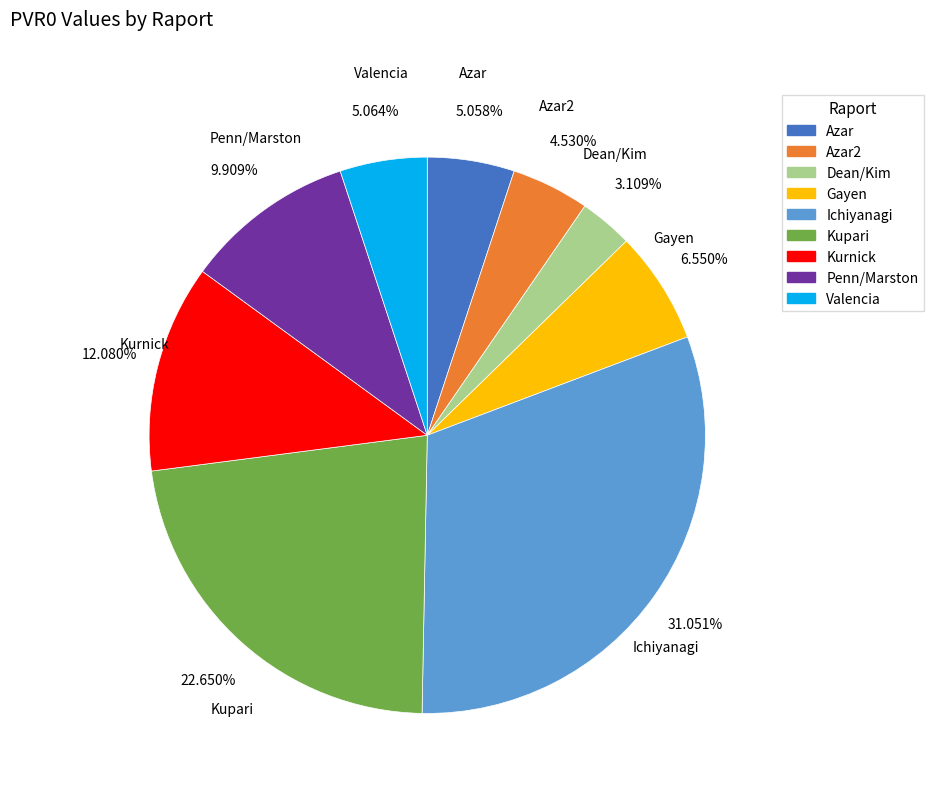

What is the ratio of the value at Penn/Marston to the value at Azar2?

2.2